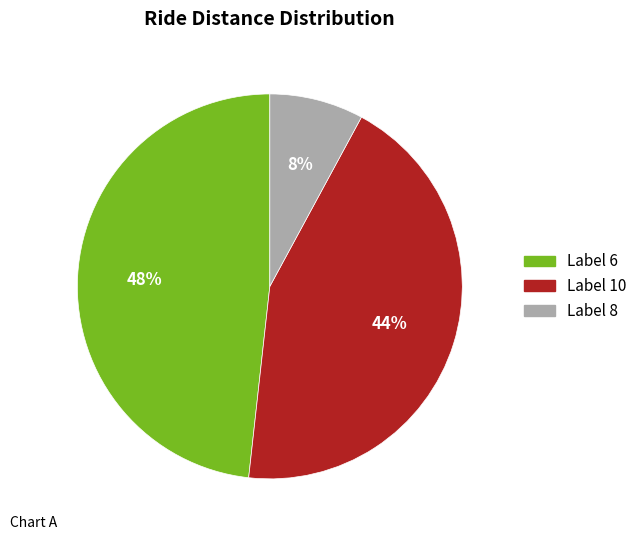

To the nearest percent, what is the average slice percentage?

33%